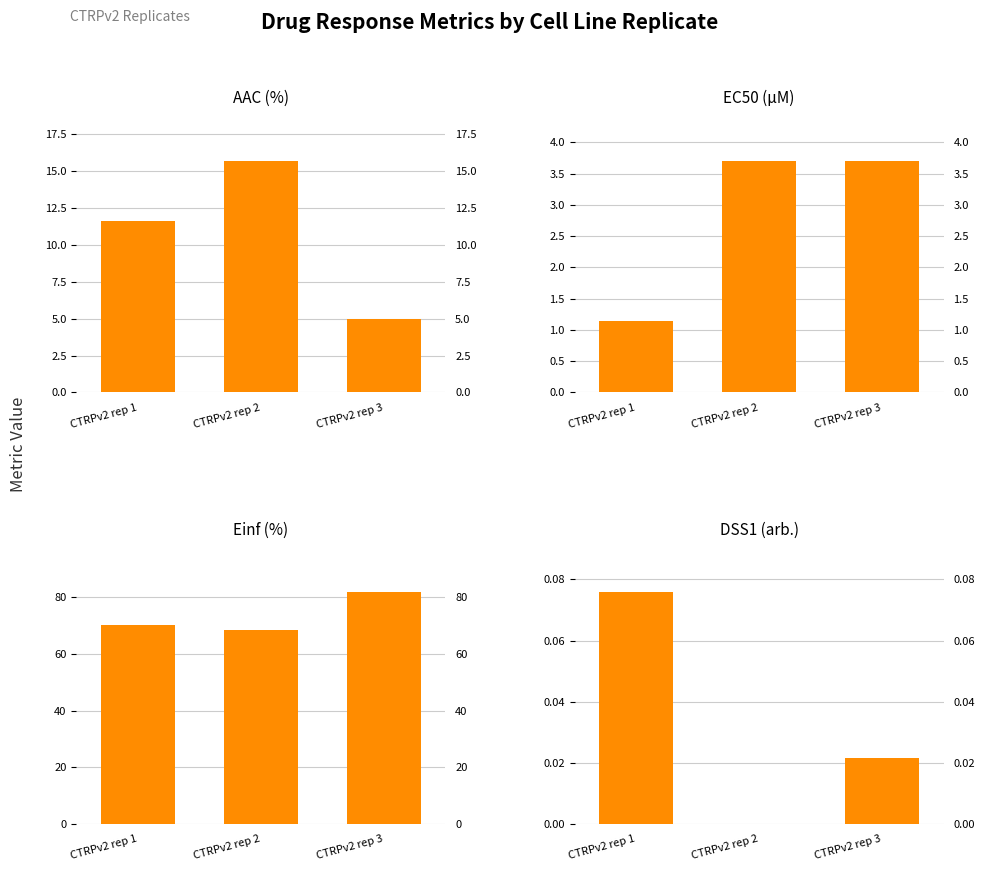

Which category has the lowest value in the Einf (%) series?

CTRPv2 rep 2